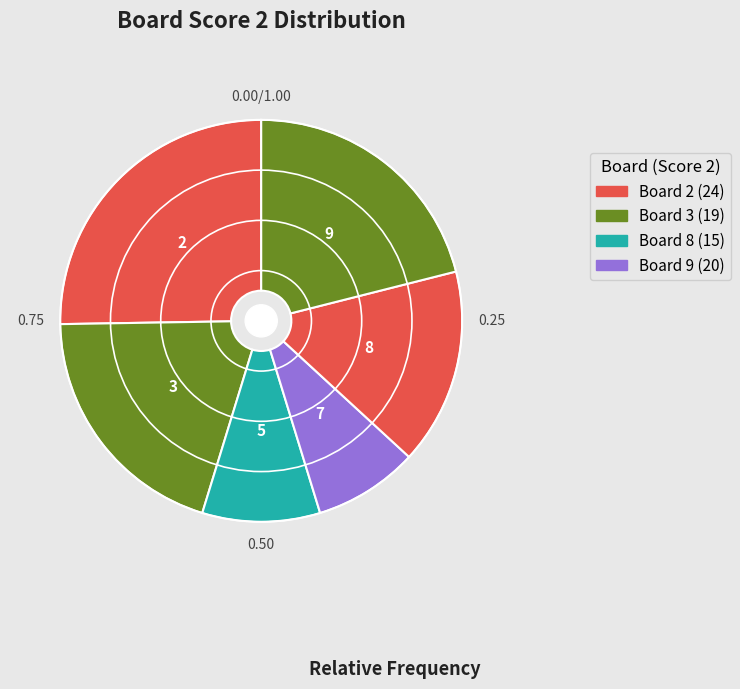

How many segments does this pie chart have?

6